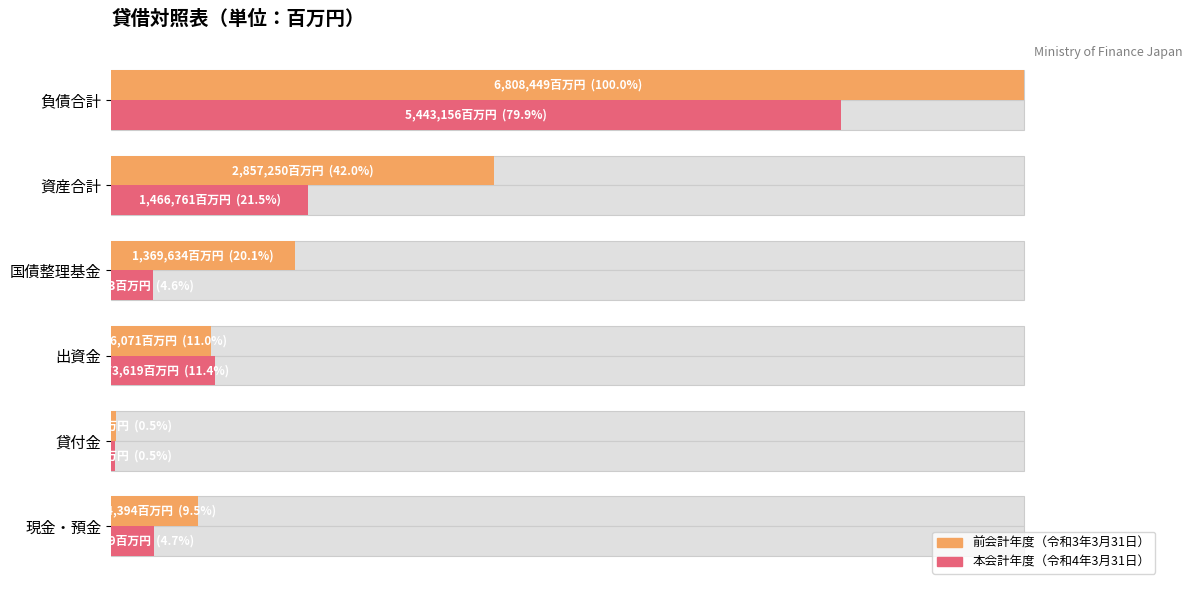

True or false: 前会計年度（令和3年3月31日） has a value of 9.5 at 現金・預金.

True